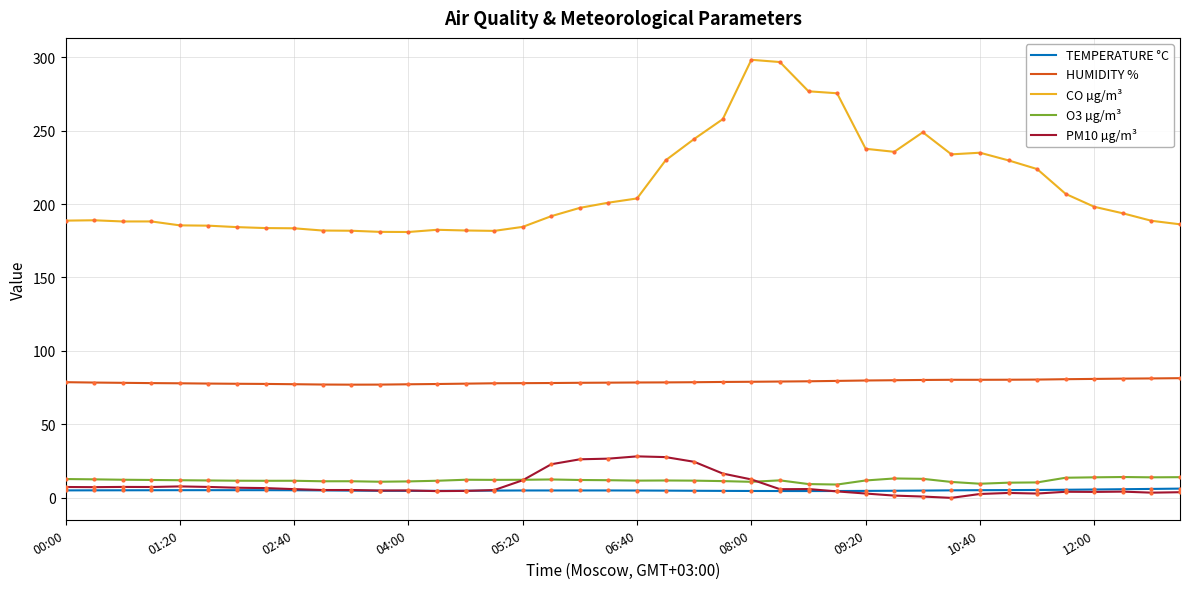

Which series has the largest range (max minus min)?

CO µg/m³